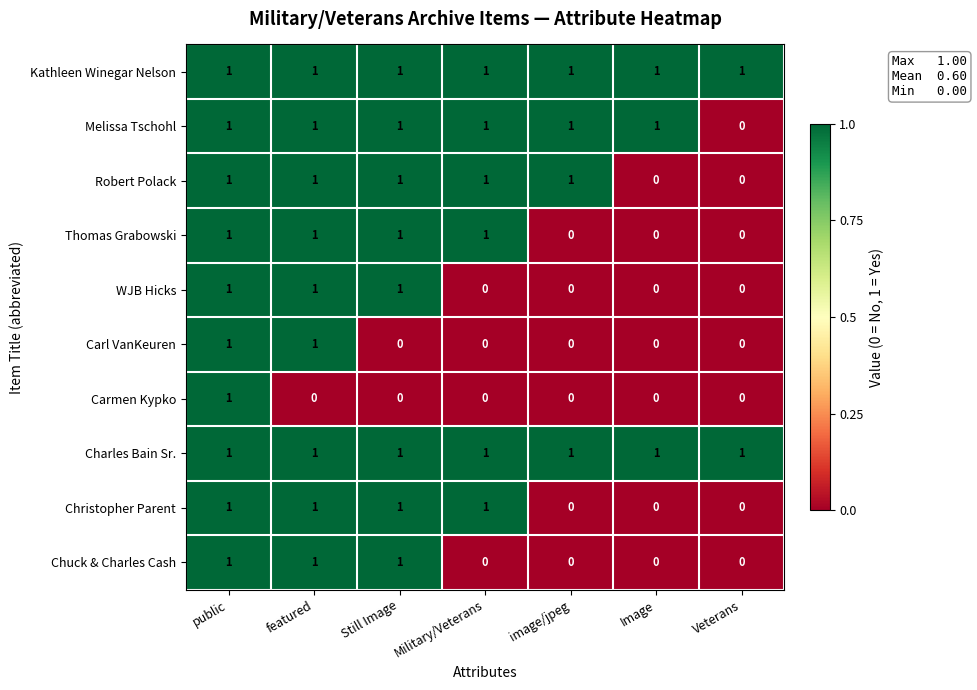

How many Robert Polack values are between 0 and 1?

7